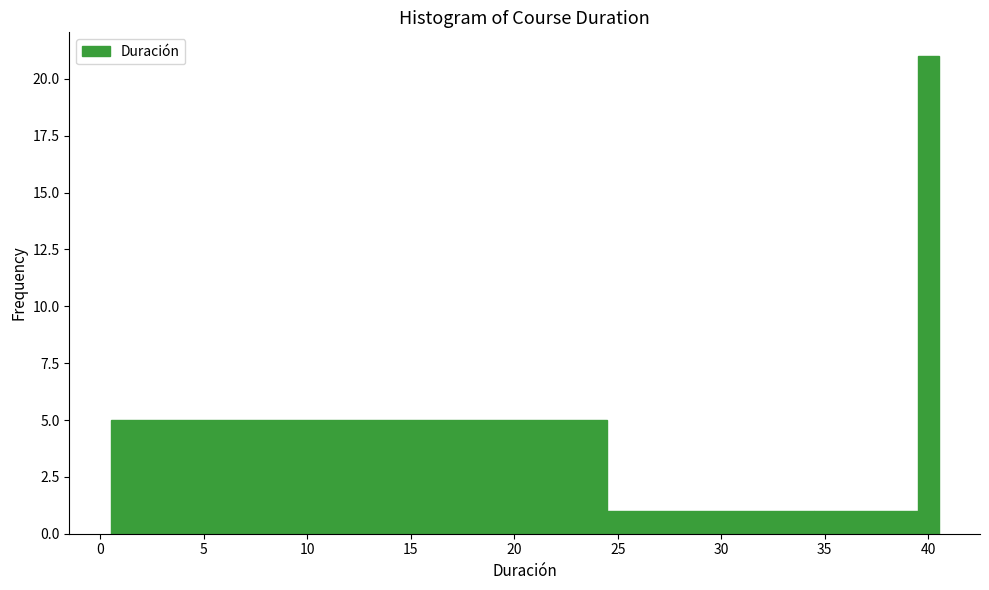

Around what value on the x-axis is the tallest bar? Give the approximate position of its centre, as read against the axis.

40.0